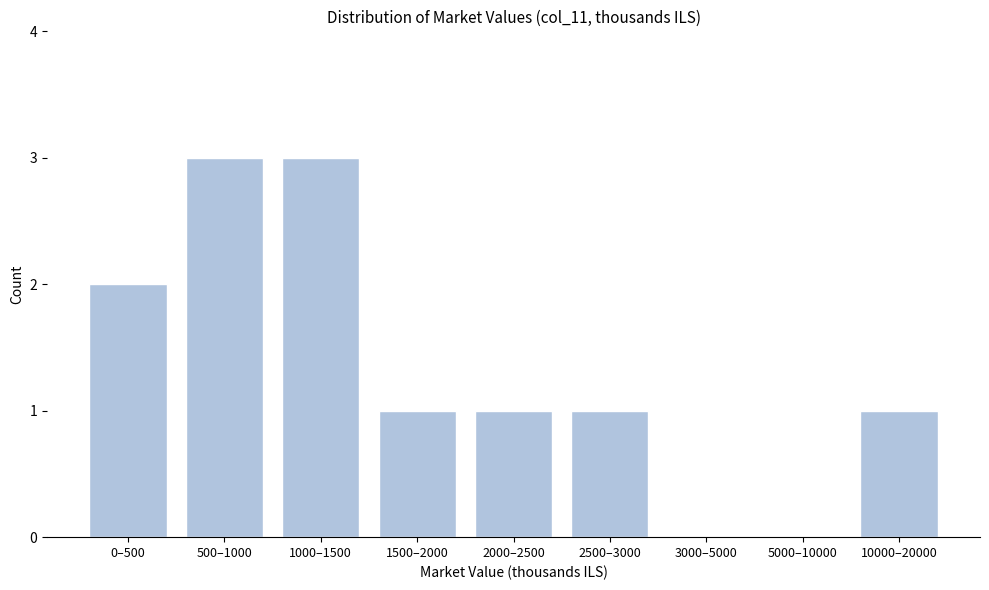

Reading right to left, what are all the values shown in this chart?

10000–20000=1	5000–10000=0	3000–5000=0	2500–3000=1	2000–2500=1	1500–2000=1	1000–1500=3	500–1000=3	0–500=2